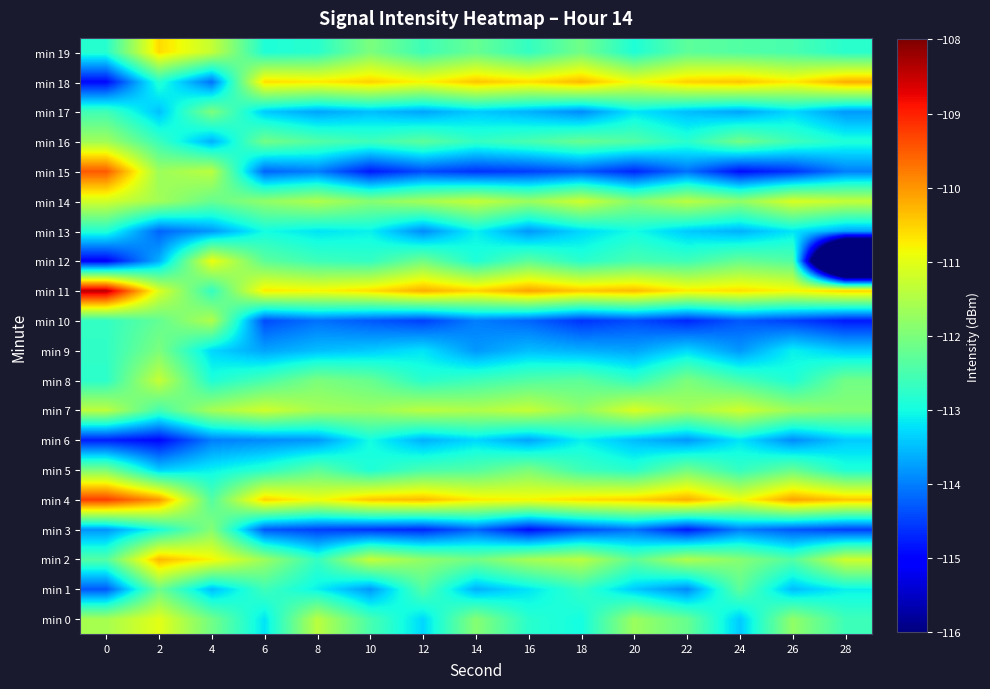

Reading left to right, list all the values displayed in this chart.

min 0: 0=-111.6	2=-111.0	4=-112.1	6=-113.2	8=-111.4	10=-112.5	12=-113.3	14=-111.9	16=-112.8	18=-113.0	20=-111.7	22=-112.2	24=-113.4	26=-111.8	28=-112.6
min 1: 0=-114.3	2=-112.1	4=-113.5	6=-112.6	8=-113.1	10=-113.8	12=-112.4	14=-113.6	16=-113.2	18=-112.7	20=-113.4	22=-113.9	24=-112.3	26=-113.5	28=-113.1
min 2: 0=-112.4	2=-110.3	4=-110.8	6=-111.7	8=-112.7	10=-111.3	12=-111.8	14=-112.1	16=-111.6	18=-111.4	20=-112.3	22=-111.5	24=-111.9	26=-112.4	28=-111.2
min 3: 0=-113.8	2=-113.0	4=-111.9	6=-114.3	8=-114.5	10=-114.6	12=-114.7	14=-114.2	16=-114.9	18=-114.4	20=-114.1	22=-114.8	24=-114.0	26=-114.3	28=-114.5
min 4: 0=-109.2	2=-110.0	4=-112.4	6=-110.5	8=-110.9	10=-110.4	12=-110.3	14=-110.7	16=-110.8	18=-110.6	20=-110.5	22=-110.2	24=-110.9	26=-110.1	28=-110.4
min 5: 0=-112.0	2=-113.4	4=-113.1	6=-112.8	8=-112.3	10=-112.9	12=-112.5	14=-112.4	16=-112.0	18=-112.6	20=-112.8	22=-112.1	24=-112.7	26=-112.2	28=-112.9
min 6: 0=-114.8	2=-115.0	4=-114.0	6=-113.9	8=-113.8	10=-113.0	12=-113.6	14=-113.3	16=-113.7	18=-113.1	20=-113.5	22=-113.8	24=-113.2	26=-113.9	28=-113.4
min 7: 0=-111.4	2=-112.5	4=-111.6	6=-111.2	8=-111.6	10=-111.7	12=-111.4	14=-111.5	16=-111.3	18=-111.8	20=-111.1	22=-111.6	24=-111.2	26=-111.7	28=-111.9
min 8: 0=-112.8	2=-111.3	4=-112.9	6=-112.5	8=-112.0	10=-112.2	12=-112.8	14=-112.6	16=-112.4	18=-112.3	20=-112.7	22=-112.0	24=-112.5	26=-112.9	28=-112.1
min 9: 0=-112.7	2=-112.0	4=-113.3	6=-113.7	8=-113.5	10=-113.4	12=-113.2	14=-113.8	16=-113.5	18=-113.6	20=-113.7	22=-113.3	24=-113.8	26=-113.1	28=-113.4
min 10: 0=-112.7	2=-112.2	4=-111.5	6=-114.4	8=-114.1	10=-114.3	12=-114.5	14=-114.0	16=-114.2	18=-114.6	20=-114.4	22=-114.7	24=-114.3	26=-114.5	28=-114.8
min 11: 0=-108.4	2=-111.1	4=-112.7	6=-110.7	8=-110.8	10=-110.6	12=-110.2	14=-110.5	16=-110.1	18=-110.4	20=-110.3	22=-110.7	24=-110.6	26=-110.8	28=-110.5
min 12: 0=-115.0	2=-113.6	4=-110.9	6=-112.3	8=-112.6	10=-112.7	12=-112.1	14=-112.9	16=-112.3	18=-112.8	20=-112.5	22=-112.6	24=-112.2	26=-112.4	28=-122.7
min 13: 0=-112.9	2=-114.2	4=-113.8	6=-113.0	8=-113.2	10=-113.1	12=-113.9	14=-113.1	16=-113.8	18=-113.3	20=-113.0	22=-113.4	24=-113.6	26=-113.2	28=-113.7
min 14: 0=-111.2	2=-111.6	4=-112.2	6=-111.8	8=-111.5	10=-111.9	12=-111.6	14=-111.3	16=-111.7	18=-111.2	20=-111.9	22=-111.4	24=-111.8	26=-111.1	28=-111.3
min 15: 0=-109.5	2=-111.7	4=-111.4	6=-114.2	8=-114.0	10=-114.8	12=-114.4	14=-114.6	16=-114.5	18=-114.3	20=-114.7	22=-114.1	24=-114.9	26=-114.6	28=-114.0
min 16: 0=-111.6	2=-112.6	4=-113.6	6=-112.1	8=-112.4	10=-112.6	12=-112.3	14=-112.7	16=-112.5	18=-112.2	20=-112.4	22=-112.8	24=-112.1	26=-112.6	28=-112.9
min 17: 0=-112.6	2=-113.5	4=-112.0	6=-113.4	8=-113.7	10=-113.5	12=-113.7	14=-113.4	16=-113.6	18=-113.9	20=-113.2	22=-113.5	24=-113.7	26=-113.3	28=-113.8
min 18: 0=-114.9	2=-112.8	4=-114.1	6=-110.6	8=-110.7	10=-110.5	12=-110.8	14=-110.4	16=-110.6	18=-110.3	20=-110.9	22=-110.5	24=-110.4	26=-110.7	28=-110.2
min 19: 0=-112.8	2=-110.6	4=-111.3	6=-112.9	8=-112.8	10=-112.0	12=-112.6	14=-112.2	16=-112.7	18=-112.1	20=-112.9	22=-112.3	24=-112.4	26=-112.5	28=-112.8